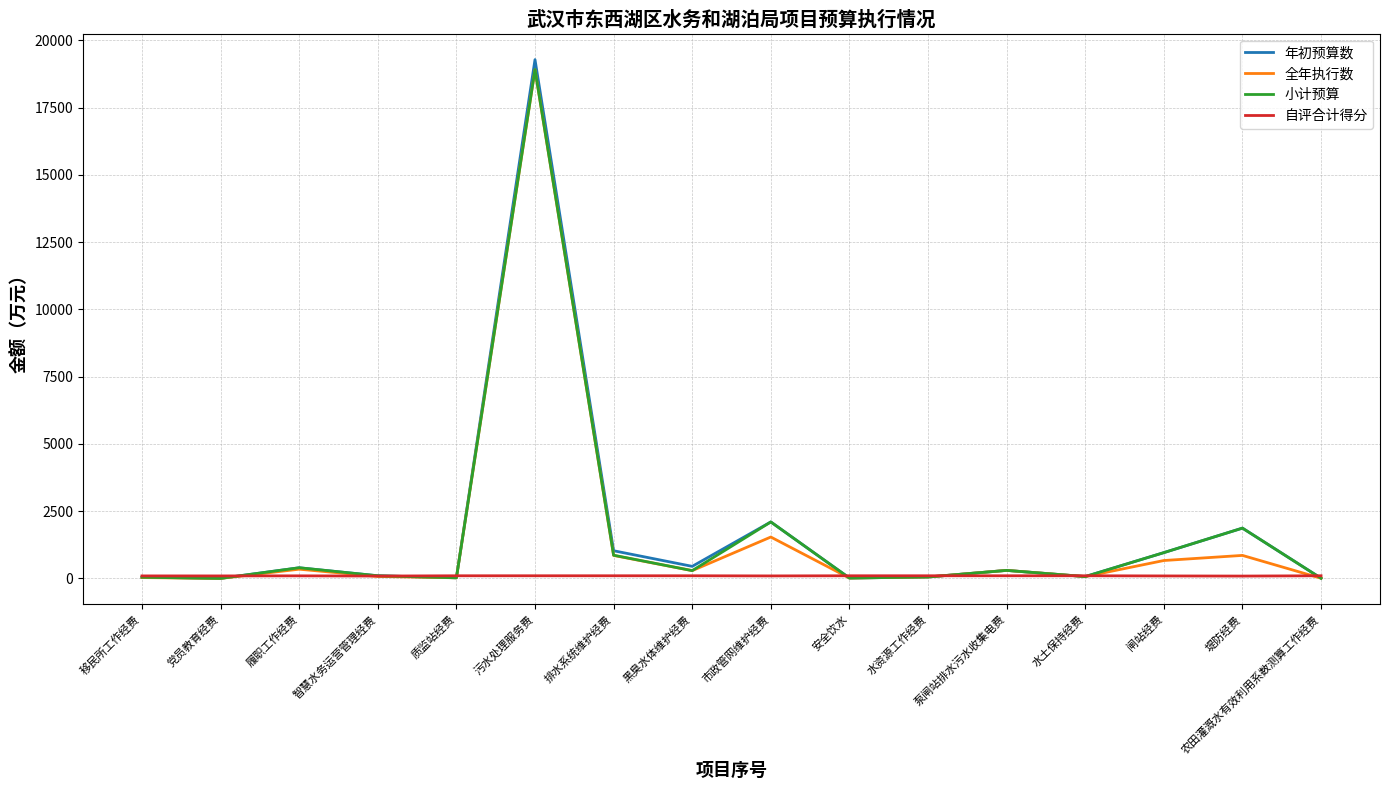

How many lines are shown in the chart?

4